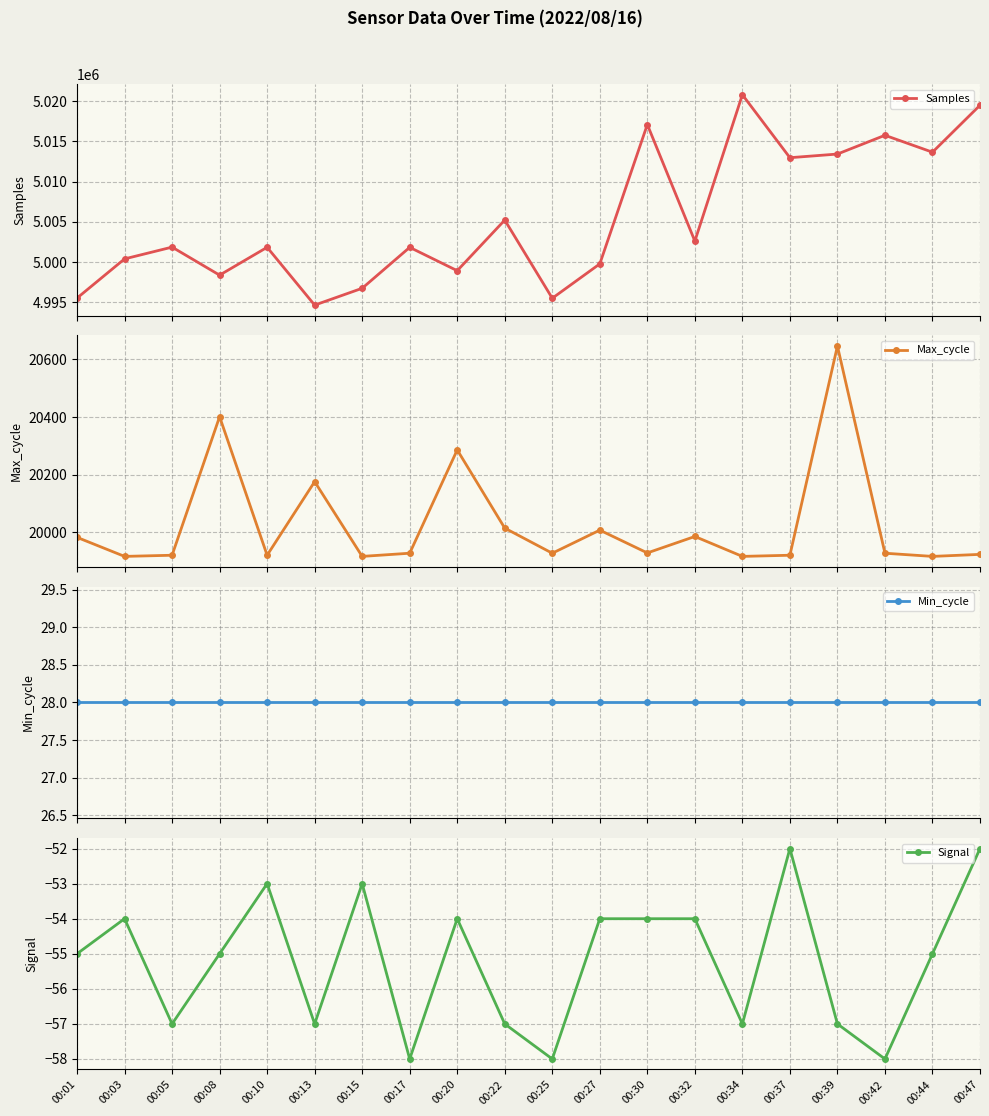

What is the total value across all series at 00:34?

5040682